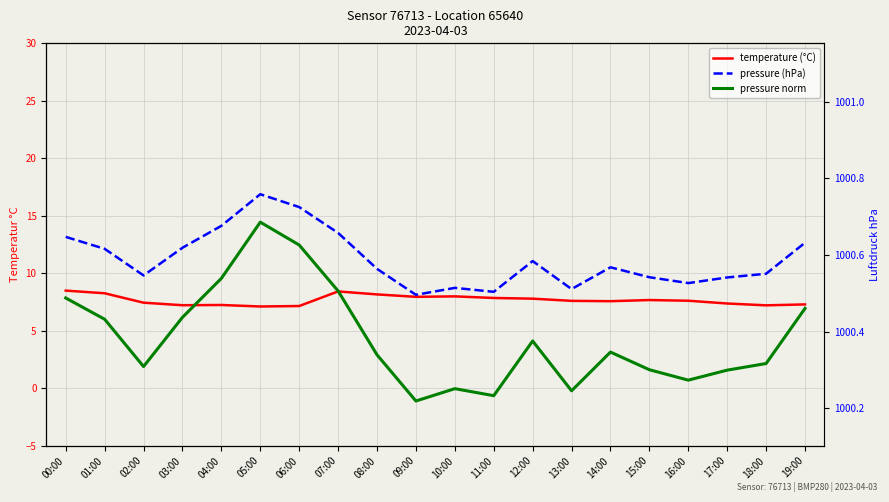

What is the difference between the pressure values at 02:00 and 19:00?

0.1